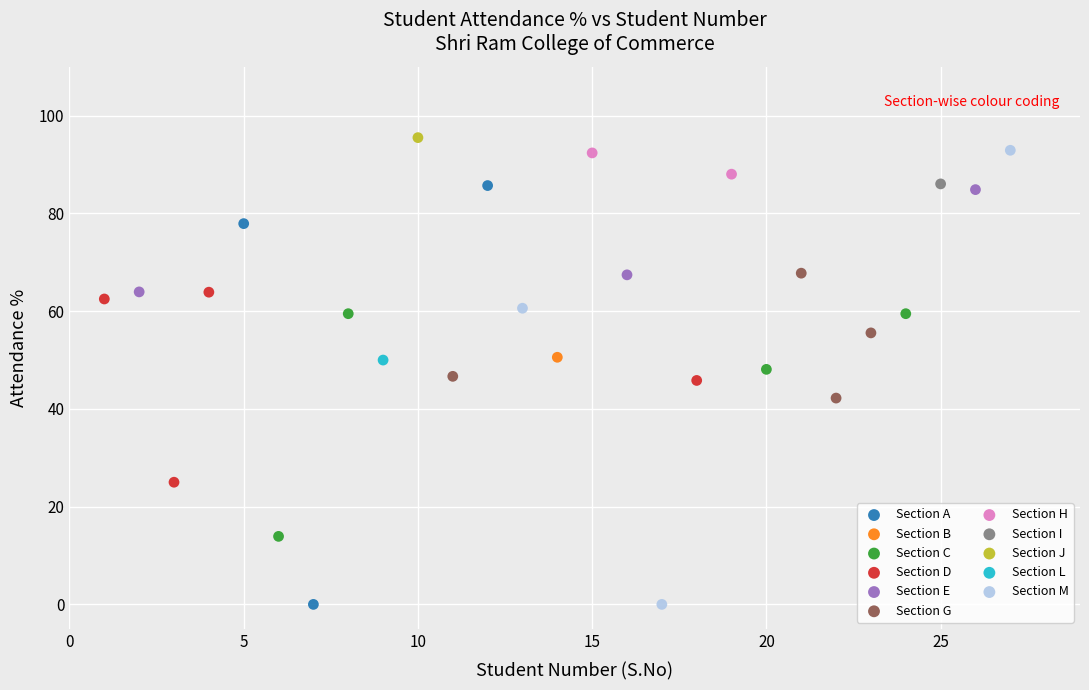

What are all the series names shown in the legend?

Section A, Section B, Section C, Section D, Section E, Section G, Section H, Section I, Section J, Section L, Section M